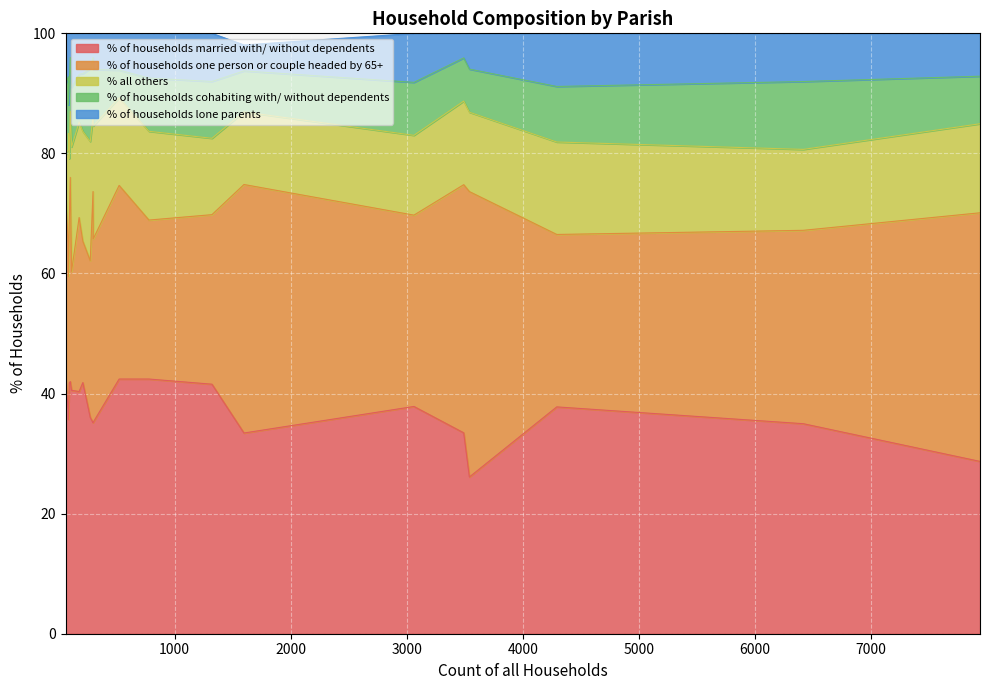

List the series in order of their peak value, lowest first.

% of households lone parents, % of households cohabiting with/ without dependents, % all others, % of households married with/ without dependents, % of households one person or couple headed by 65+